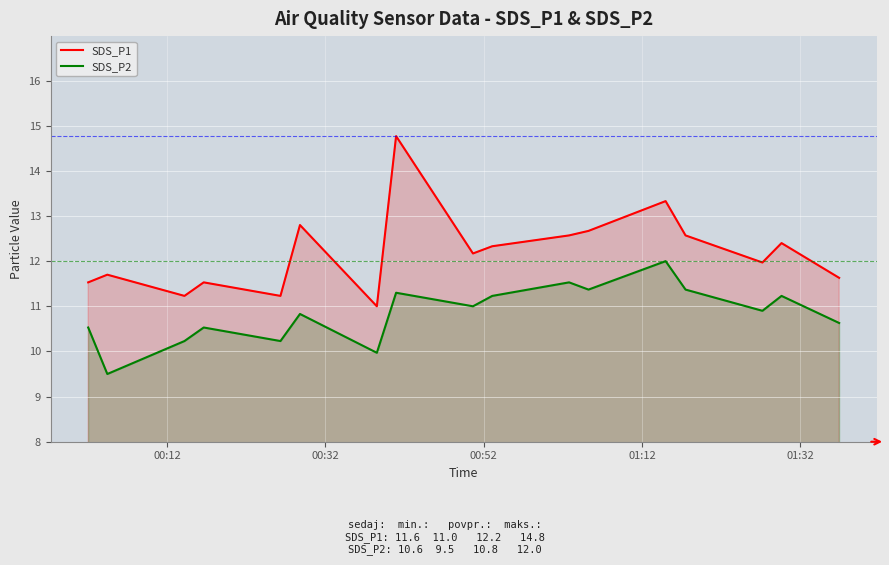

How many interior local valleys does the SDS_P1 series have?

5